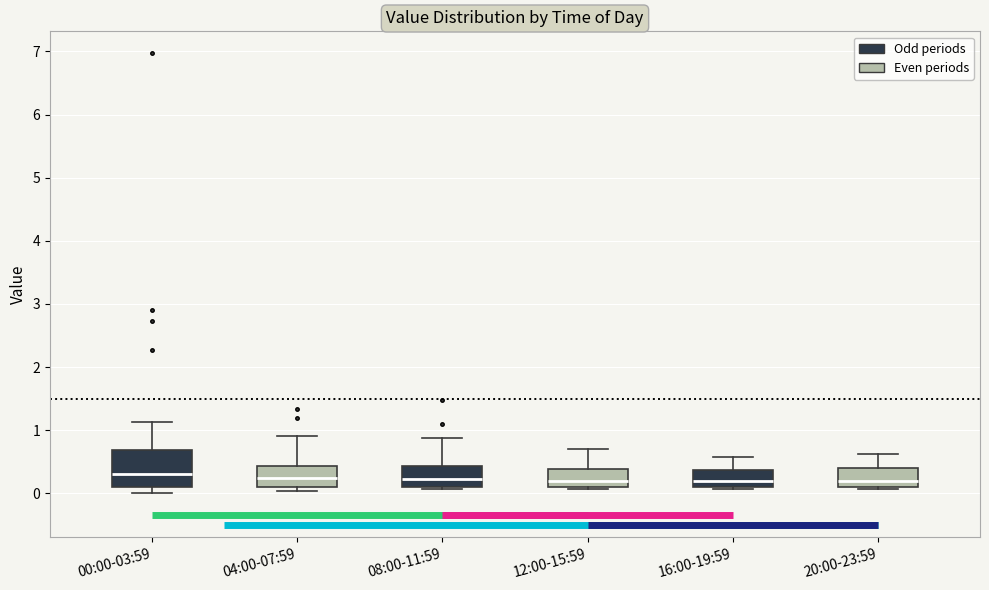

Reading left to right, read every box against the y-axis: the position of its median line, the range the box covers, and the ends of its whiskers. The values are not printed on the chart, so give them approximately, as read against the axis.

00:00-03:59: median 0.3, box 0.1 to 0.7, whiskers 0.0 to 1.1
04:00-07:59: median 0.3, box 0.1 to 0.4, whiskers 0.0 to 0.9
08:00-11:59: median 0.2, box 0.1 to 0.4, whiskers 0.1 to 0.9
12:00-15:59: median 0.2, box 0.1 to 0.4, whiskers 0.1 to 0.7
16:00-19:59: median 0.2, box 0.1 to 0.4, whiskers 0.1 to 0.6
20:00-23:59: median 0.2, box 0.1 to 0.4, whiskers 0.1 to 0.6